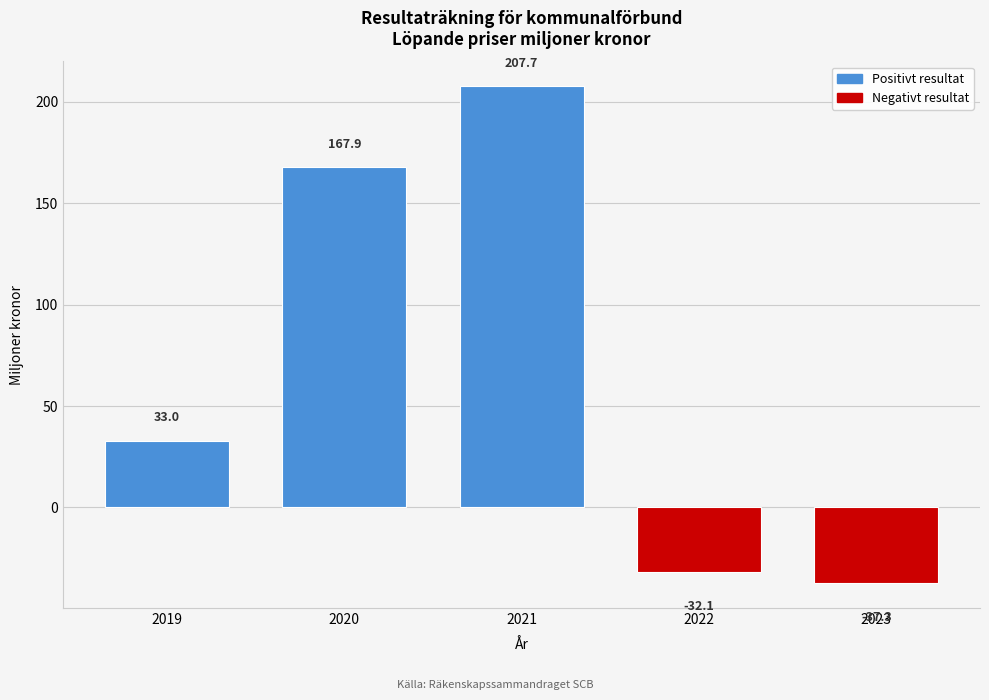

Reading left to right, extract all data points from this chart.

33.0	167.9	207.7	-32.1	-37.3